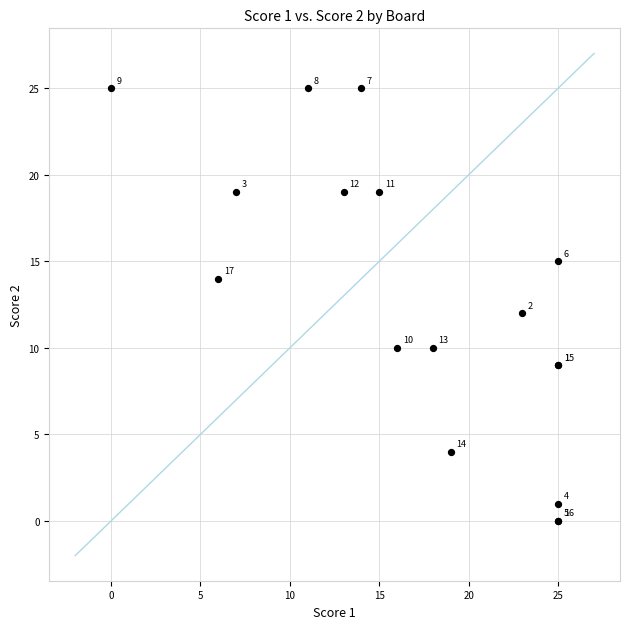

What Y value in the scatter plot is closest to 12?

12